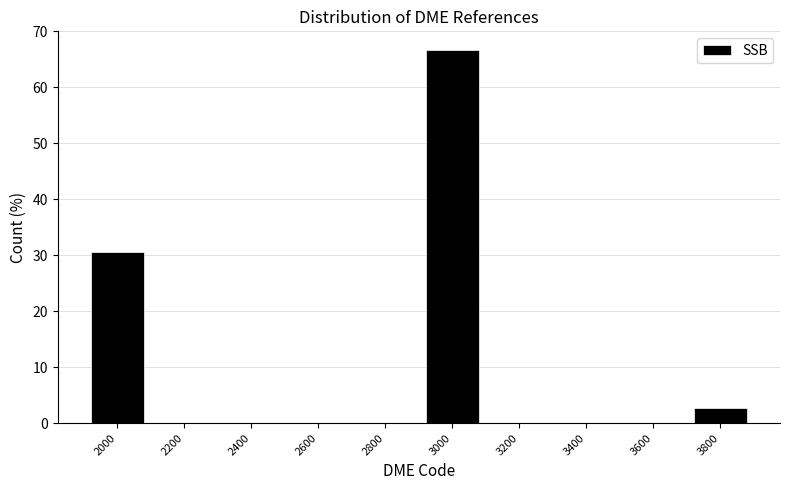

Reading right to left, what are all the values shown in this chart?

3800=2.8	3600=0.0	3400=0.0	3200=0.0	3000=66.7	2800=0.0	2600=0.0	2400=0.0	2200=0.0	2000=30.6